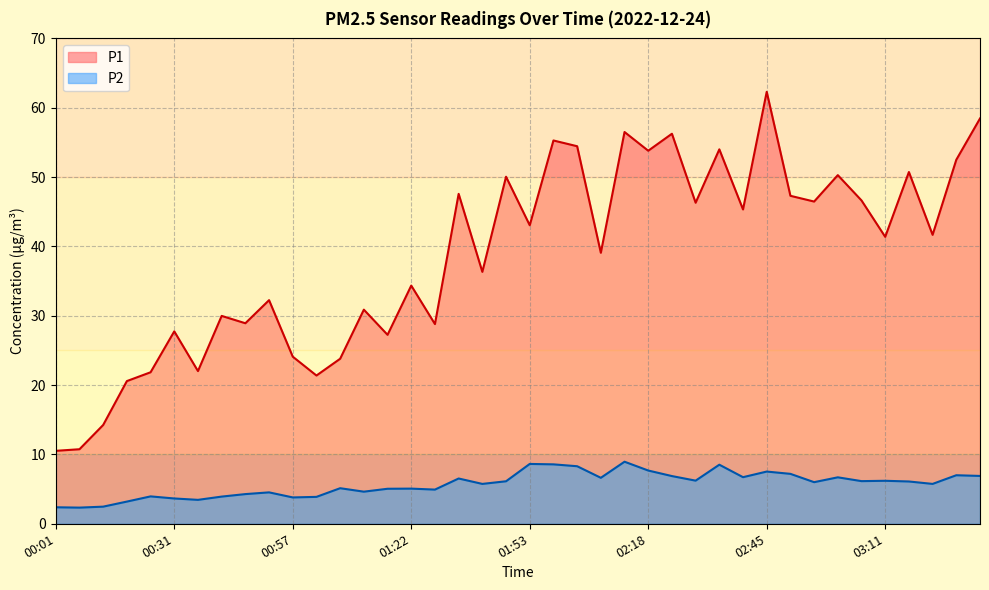

Reading left to right, list all the values displayed in this chart.

P1: 00:01=10.5	00:06=10.8	00:16=14.2	00:21=20.6	00:26=21.9	00:31=27.8	00:36=22.0	00:41=30.0	00:47=28.9	00:52=32.2	00:57=24.1	01:02=21.4	01:07=23.8	01:12=30.9	01:17=27.2	01:22=34.4	01:27=28.8	01:32=47.6	01:37=36.3	01:48=50.0	01:53=43.0	01:58=55.3	02:03=54.5	02:08=39.1	02:13=56.5	02:18=53.8	02:24=56.2	02:29=46.3	02:34=54.0	02:40=45.3	02:45=62.3	02:50=47.3	02:55=46.5	03:00=50.3	03:06=46.6	03:11=41.4	03:16=50.7	03:21=41.7	03:26=52.5	03:31=58.5
P2: 00:01=2.4	00:06=2.3	00:16=2.5	00:21=3.2	00:26=4.0	00:31=3.6	00:36=3.5	00:41=3.9	00:47=4.3	00:52=4.5	00:57=3.8	01:02=3.9	01:07=5.1	01:12=4.6	01:17=5.0	01:22=5.1	01:27=4.9	01:32=6.5	01:37=5.8	01:48=6.1	01:53=8.6	01:58=8.6	02:03=8.3	02:08=6.6	02:13=8.9	02:18=7.7	02:24=6.9	02:29=6.2	02:34=8.5	02:40=6.7	02:45=7.5	02:50=7.2	02:55=6.0	03:00=6.7	03:06=6.2	03:11=6.2	03:16=6.1	03:21=5.8	03:26=7.0	03:31=6.9